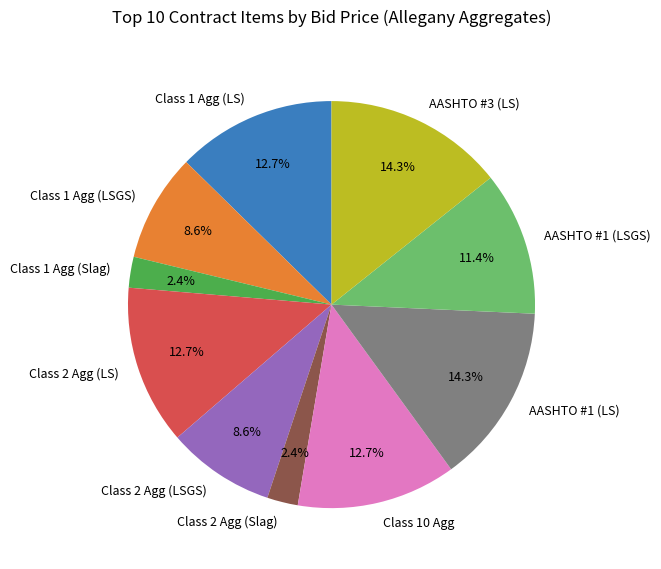

What percentage do Class 2 Agg (Slag) and AASHTO #1 (LS) together represent?

16.7%